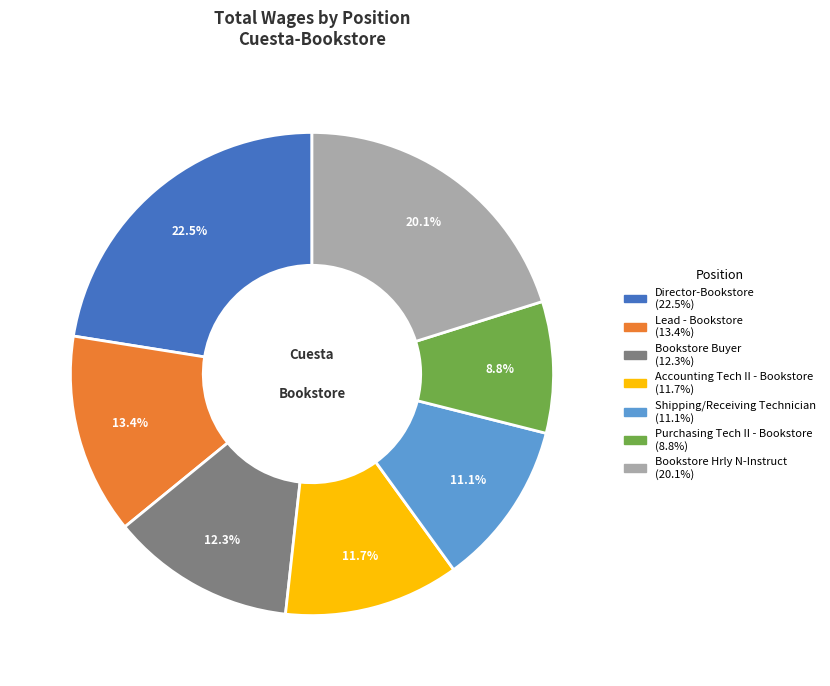

True or false: Purchasing Tech II - Bookstore accounts for 9% of the total.

True